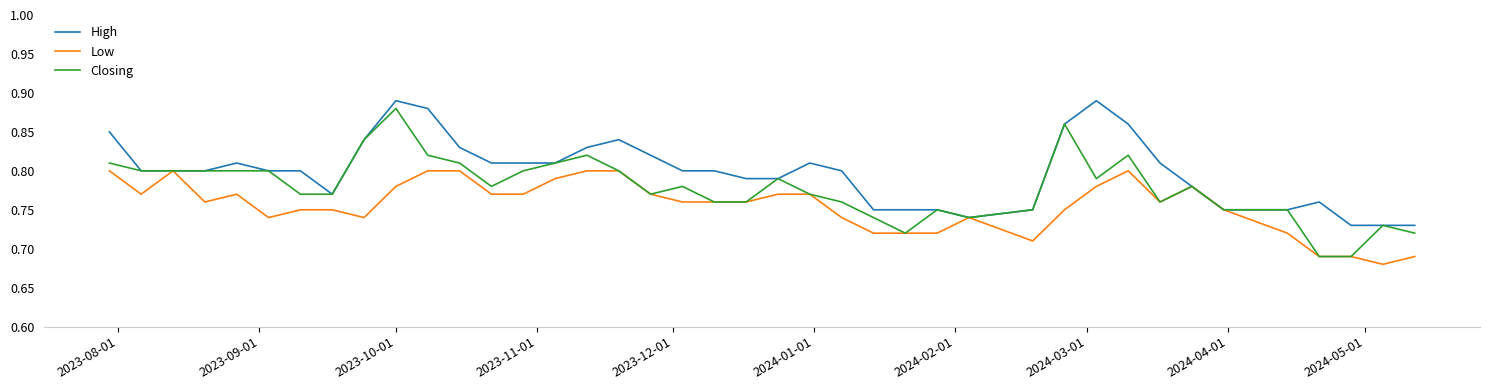

Rank the series by their average value, from highest to lowest.

High, Closing, Low